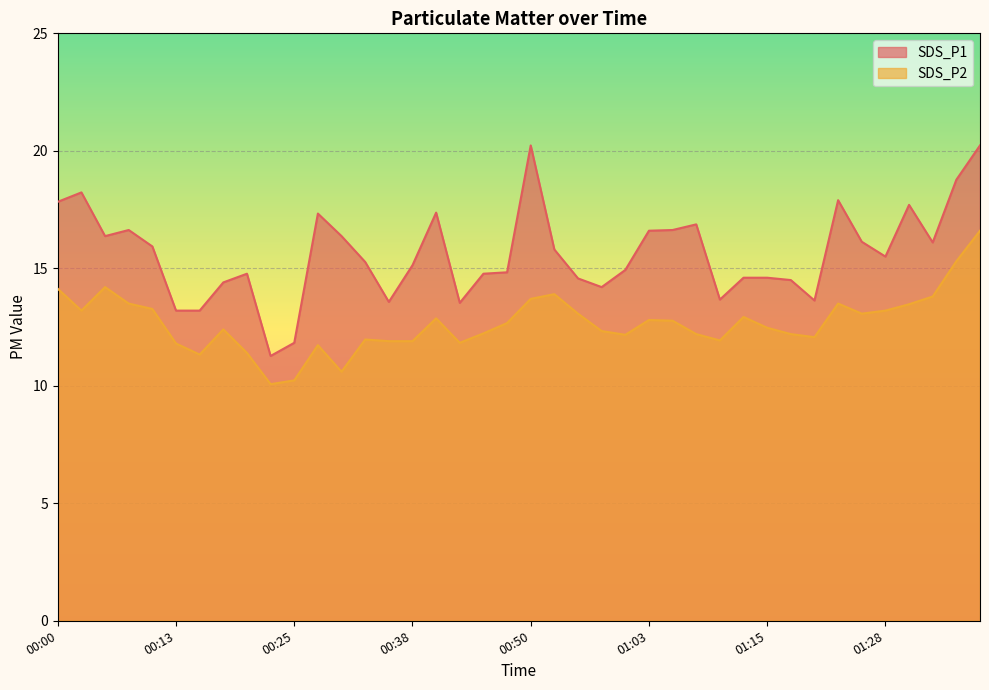

In SDS_P1, how many points are higher than both neighbors (excluding endpoints)?

9